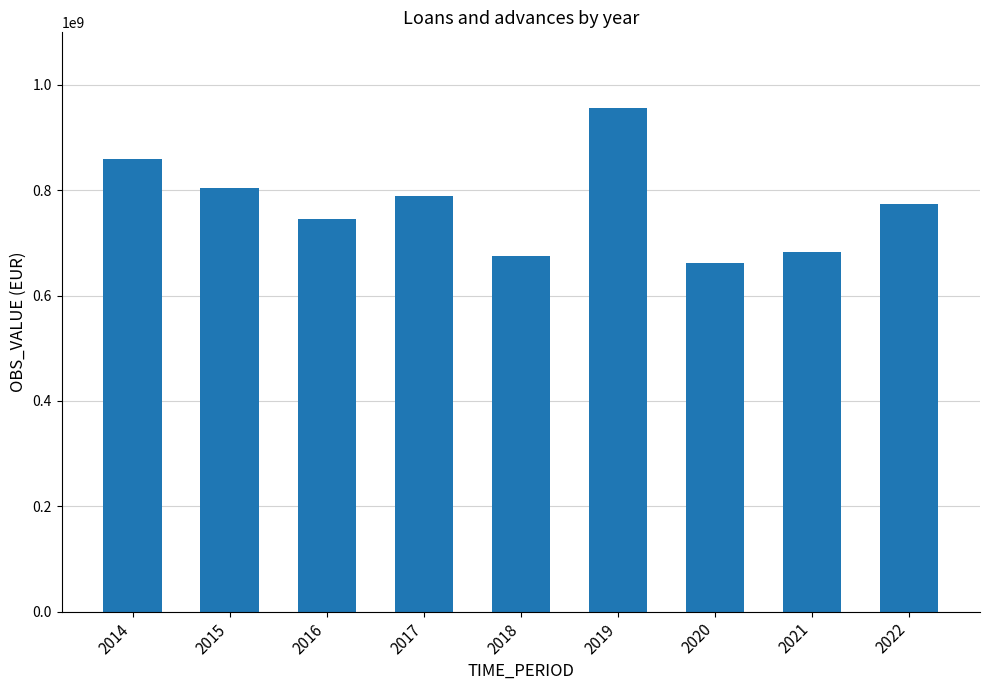

Reading left to right, what are all the values shown in this chart?

2014=859703475.8	2015=803633459.3	2016=745331668.3	2017=789651924.9	2018=674742715.6	2019=956394183.2	2020=662387848.5	2021=683495643.4	2022=773664676.4